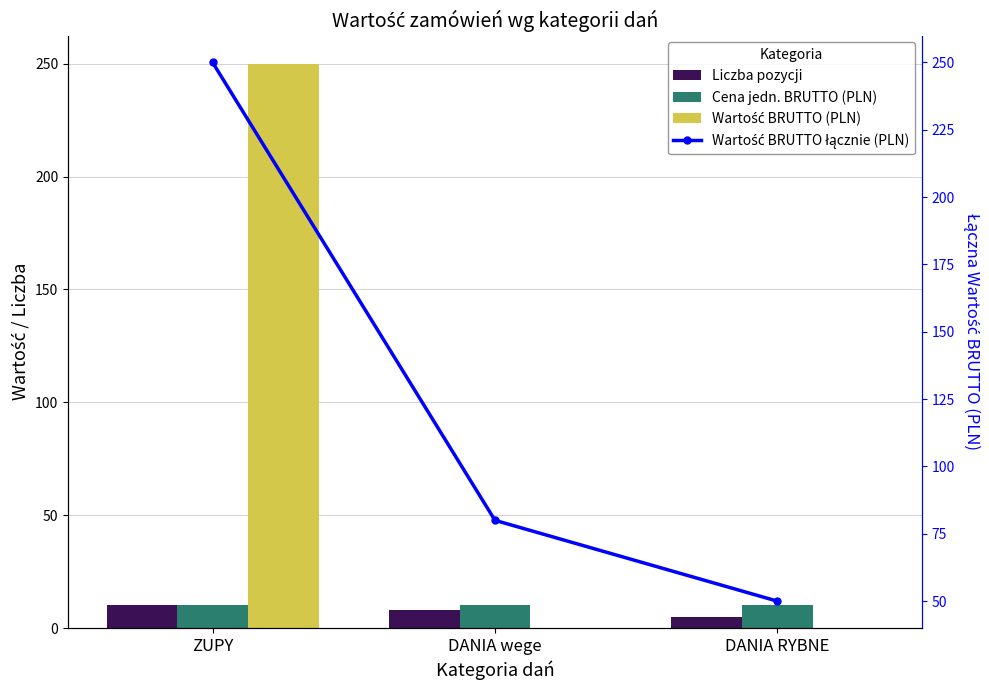

Where is Wartość BRUTTO łącznie (PLN) nearest to the value 150?

DANIA wege